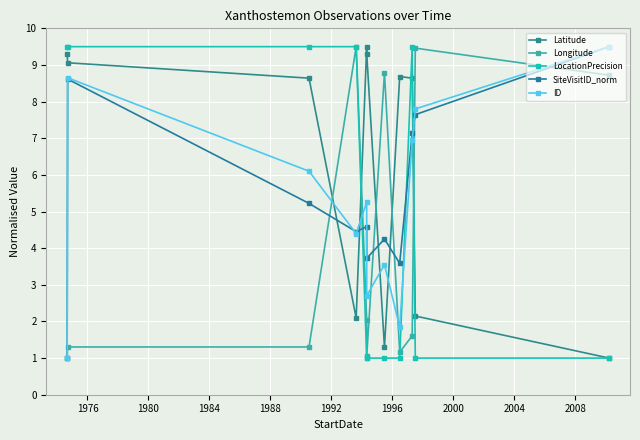

Which series has the largest total across all categories?

Latitude